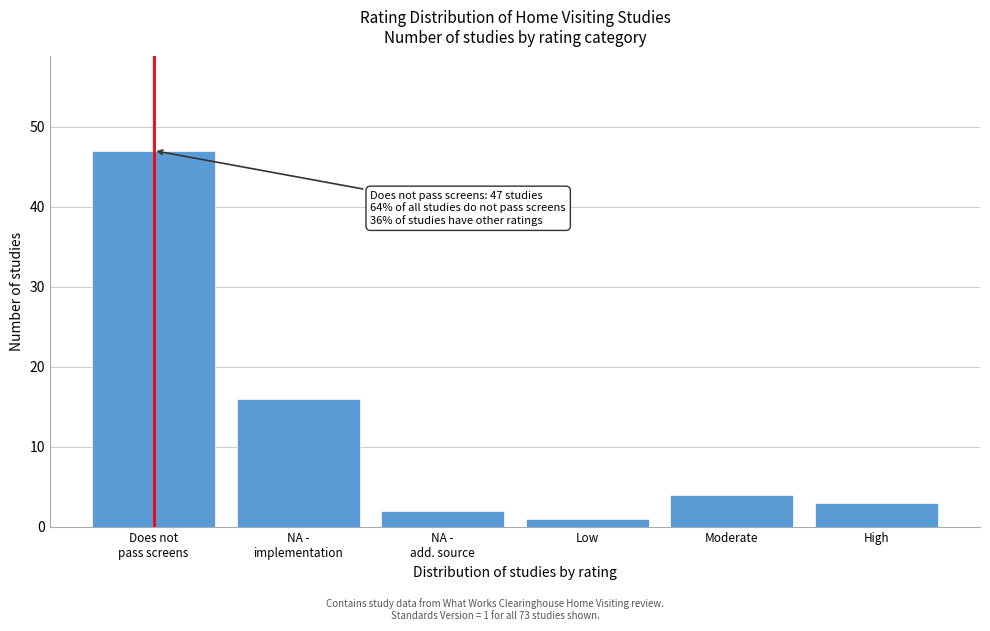

Reading left to right, extract all data points from this chart.

47	16	2	1	4	3